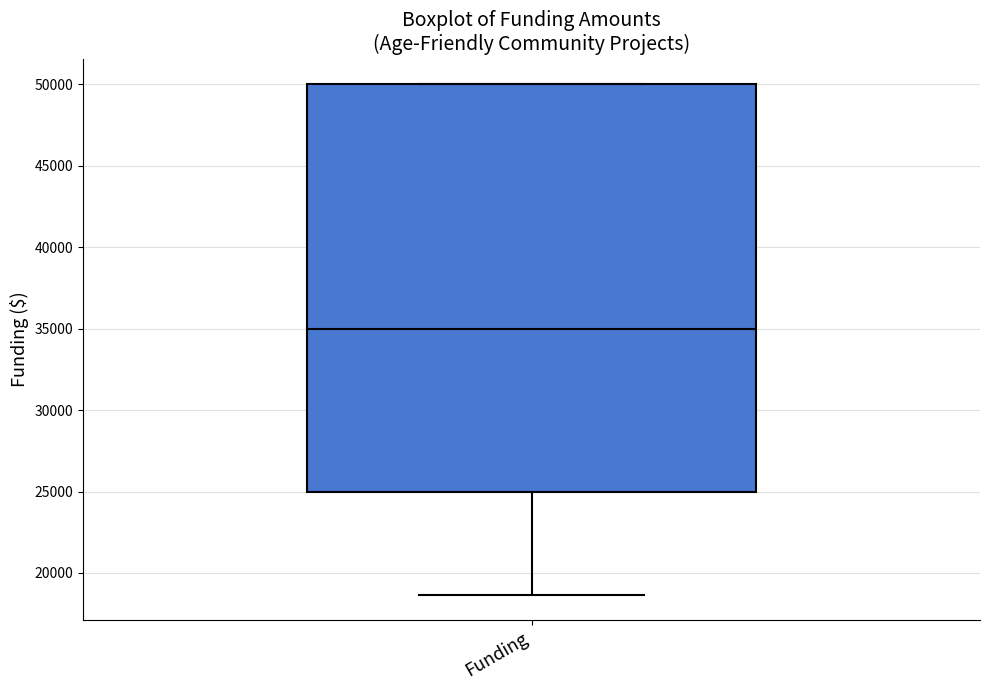

Read this box plot against the y-axis: the position of the median line, the range covered by the box, and the ends of both whiskers. The values are not printed on the chart, so give them approximately, as read against the axis.

median 35000, box 25000 to 50000, whiskers 18500 to 50000